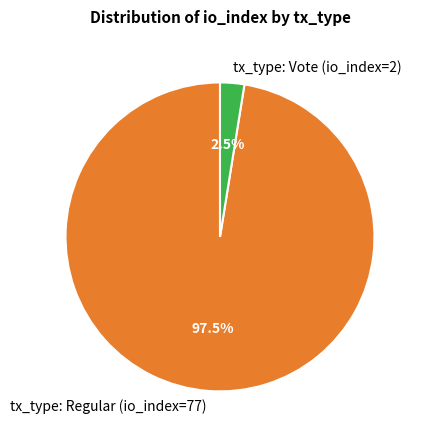

Which slice is the smallest?

tx_type: Vote (io_index=2)